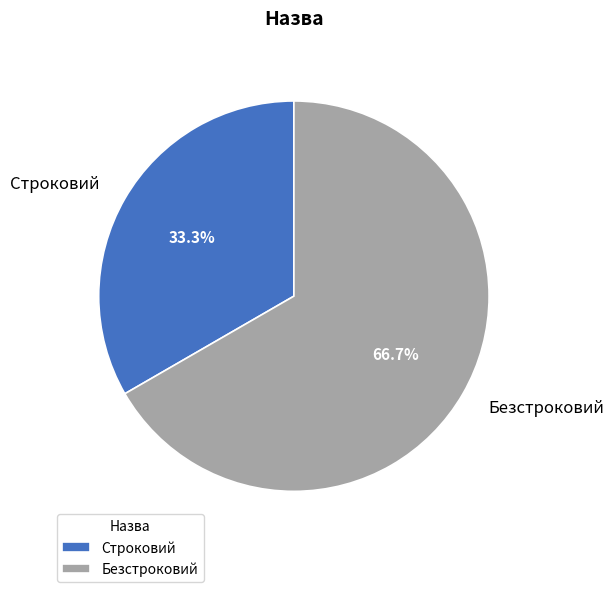

To the nearest percent, what is the difference between the Безстроковий and Строковий slice percentages?

33%